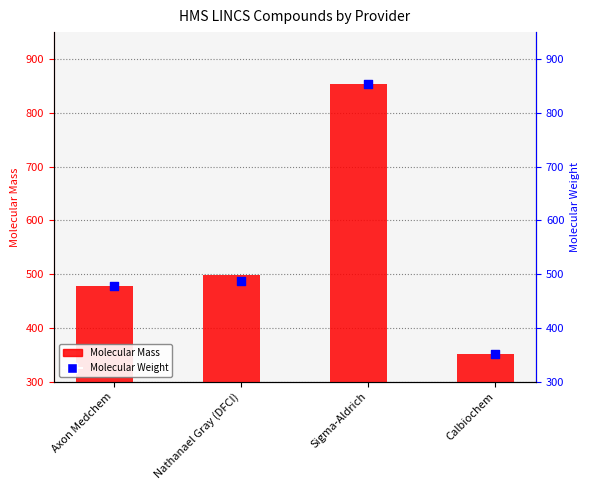

At how many categories does at least one series exceed 639?

1